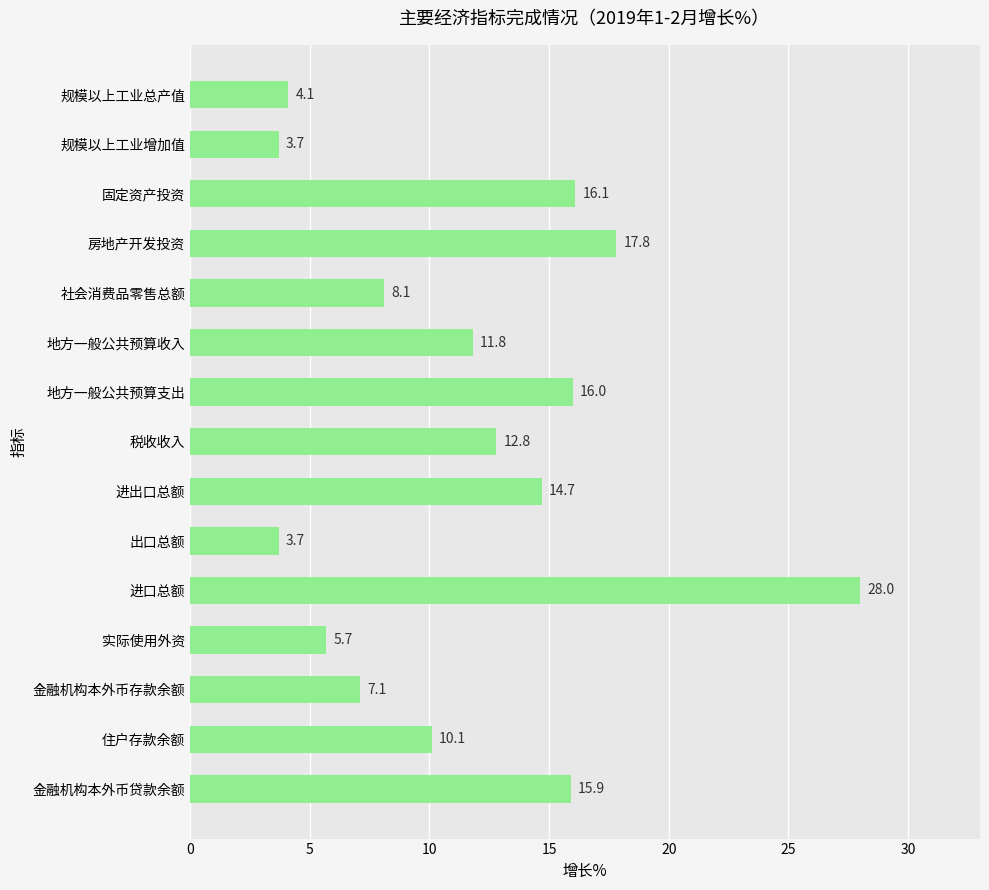

Reading top to bottom, what are all the values shown in this chart?

规模以上工业总产值=4.1	规模以上工业增加值=3.7	固定资产投资=16.1	房地产开发投资=17.8	社会消费品零售总额=8.1	地方一般公共预算收入=11.8	地方一般公共预算支出=16.0	税收收入=12.8	进出口总额=14.7	出口总额=3.7	进口总额=28.0	实际使用外资=5.7	金融机构本外币存款余额=7.1	住户存款余额=10.1	金融机构本外币贷款余额=15.9